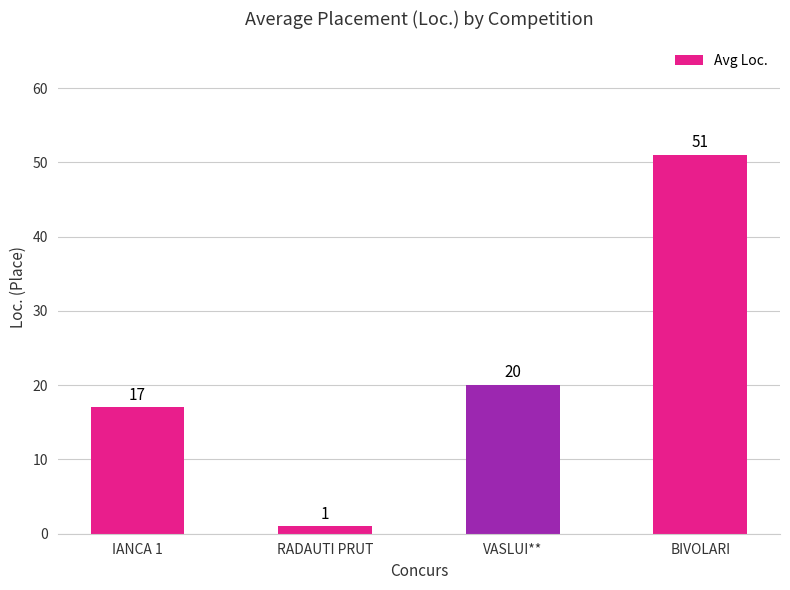

What is the sum of all values?

89